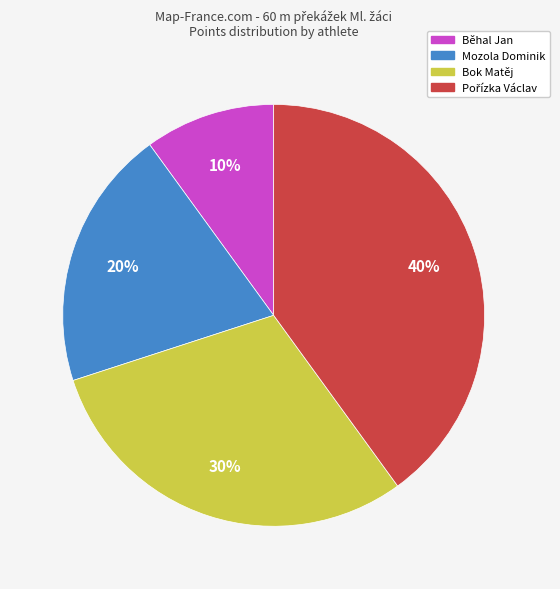

How many segments does this pie chart have?

4